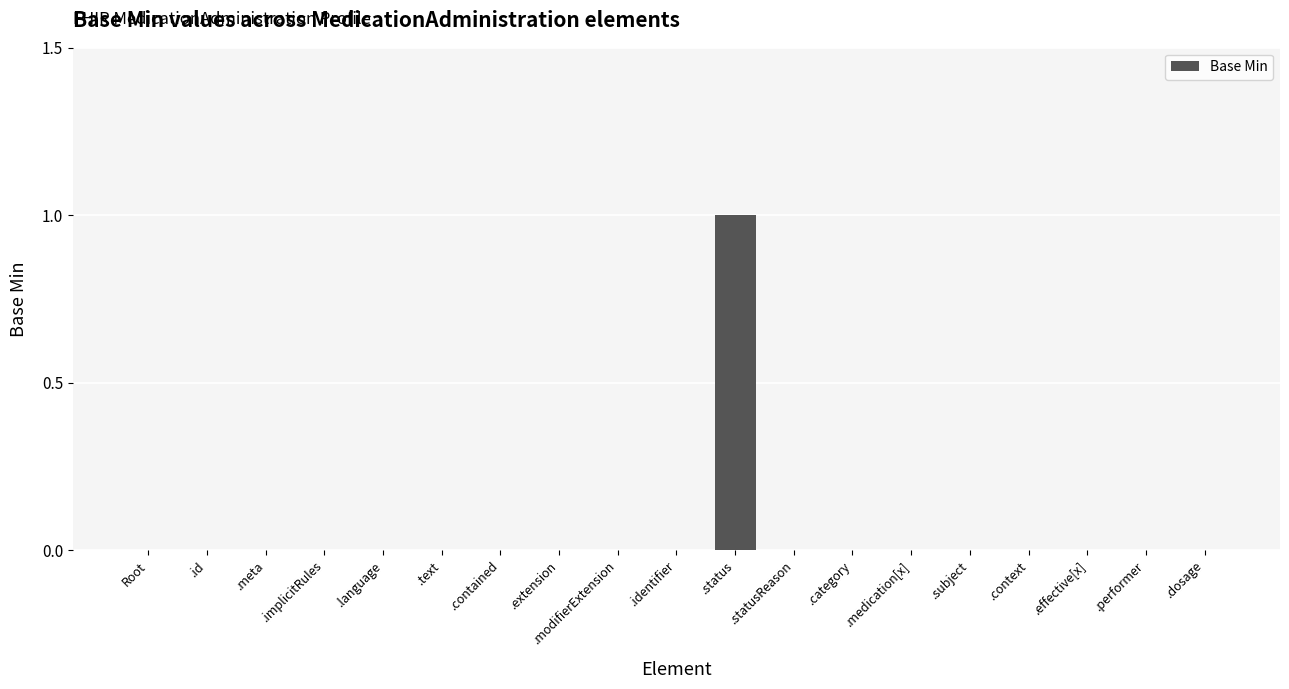

The chart shows a value of 0 at .modifierExtension. True or false?

True